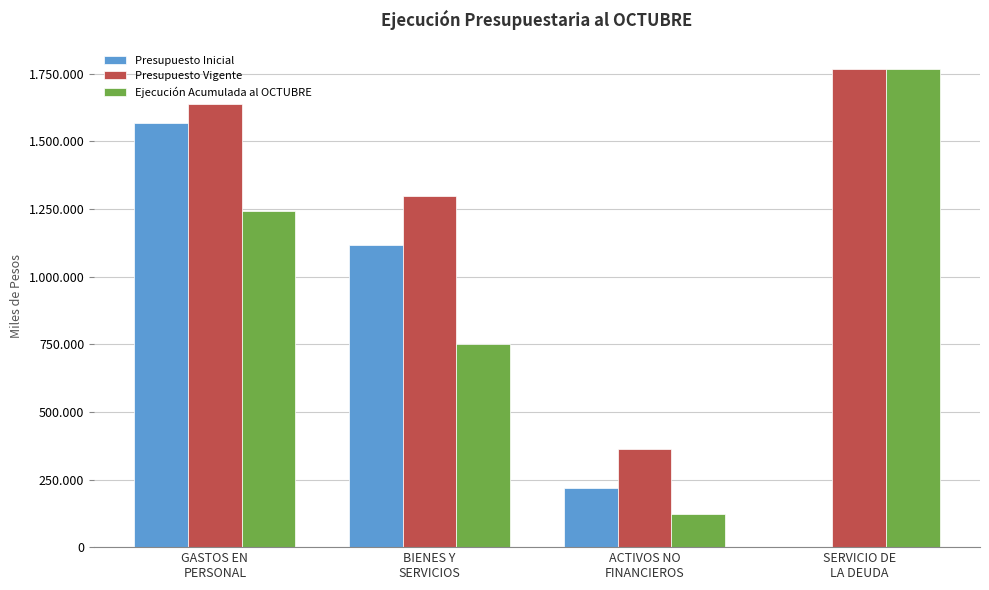

Which series has the largest total across all categories?

Presupuesto Vigente